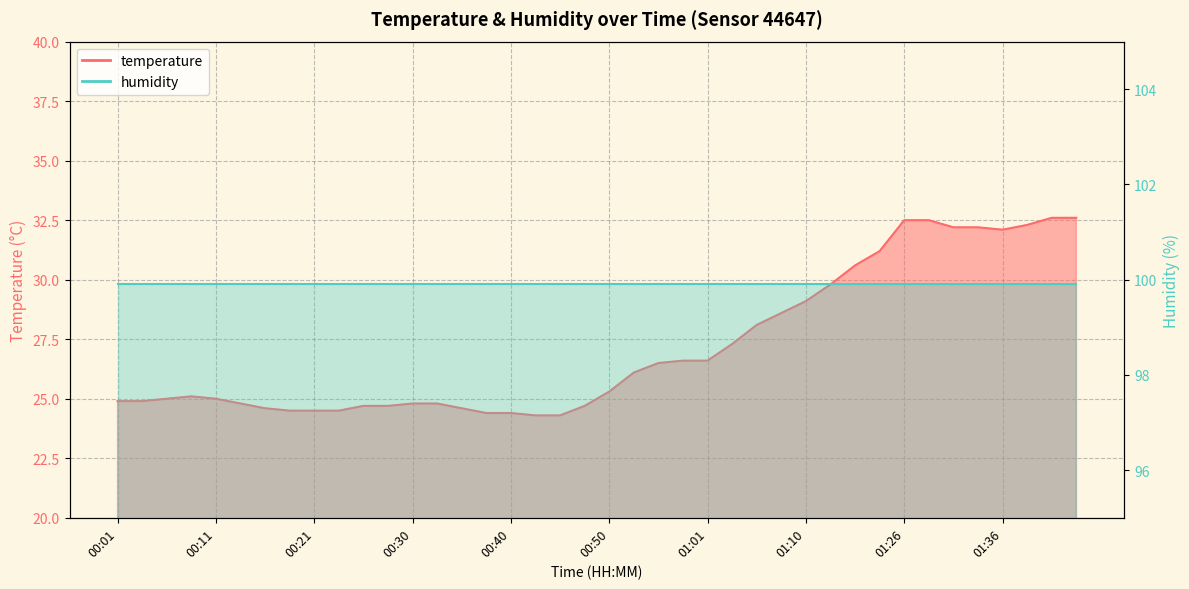

True or false: the data shows 10.9 at 00:23.

False